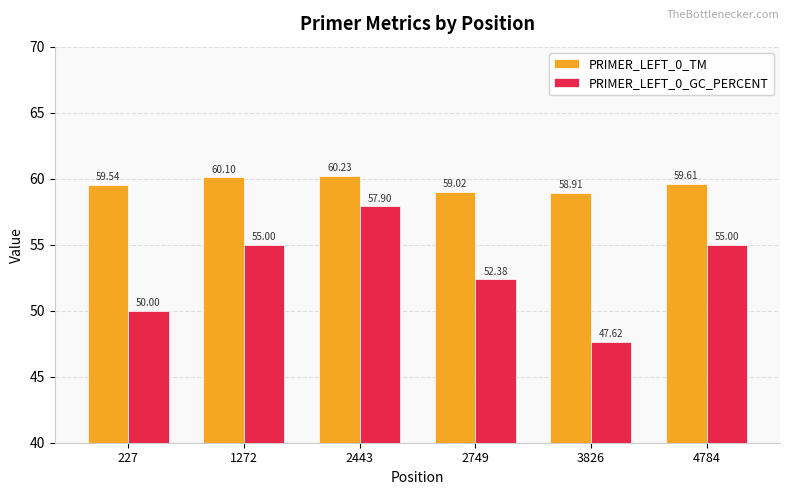

What value does the PRIMER_LEFT_0_GC_PERCENT series have at 4784?

55.0